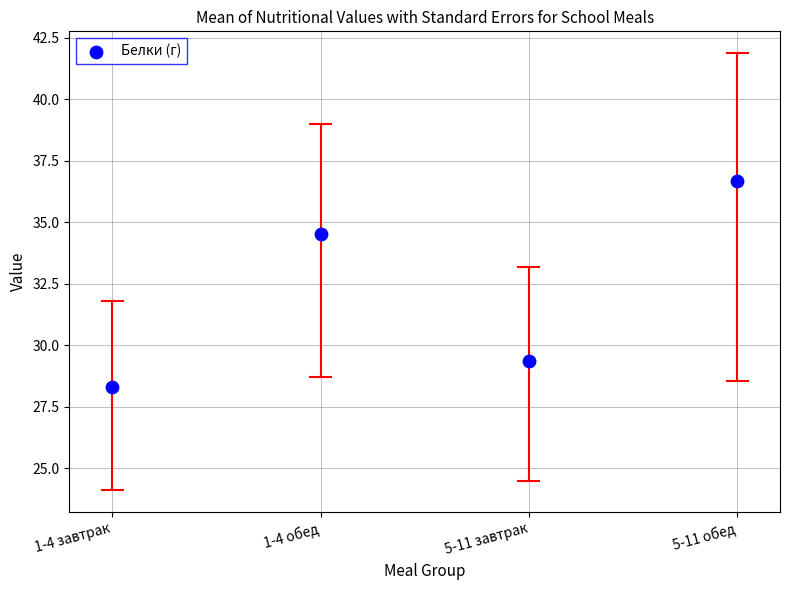

What is the range of X values (max minus min)?

3.0